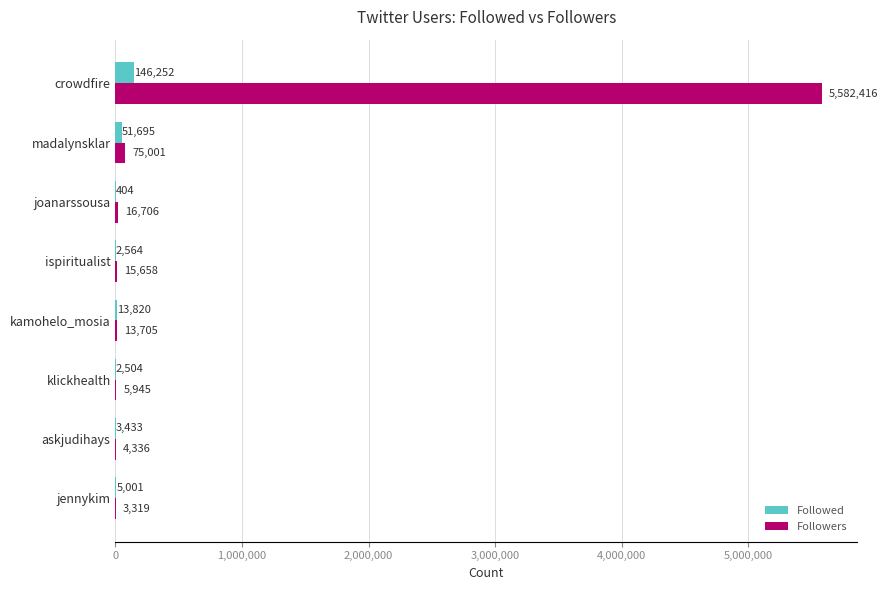

What is the total value across all series at jennykim?

8320